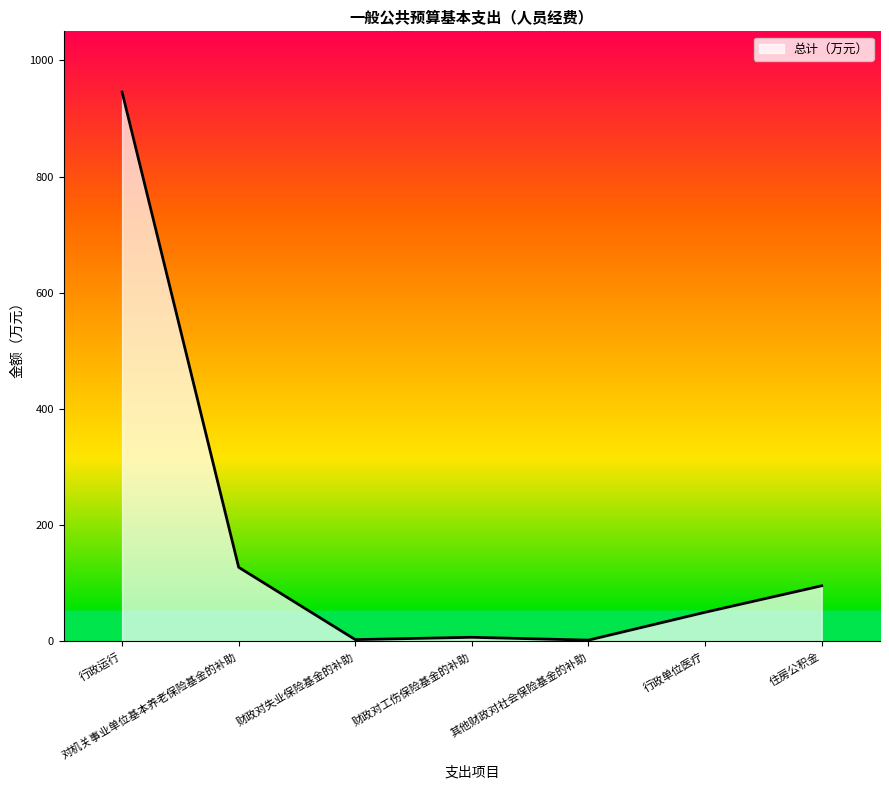

Which has a higher value, 财政对工伤保险基金的补助 or 行政运行?

行政运行